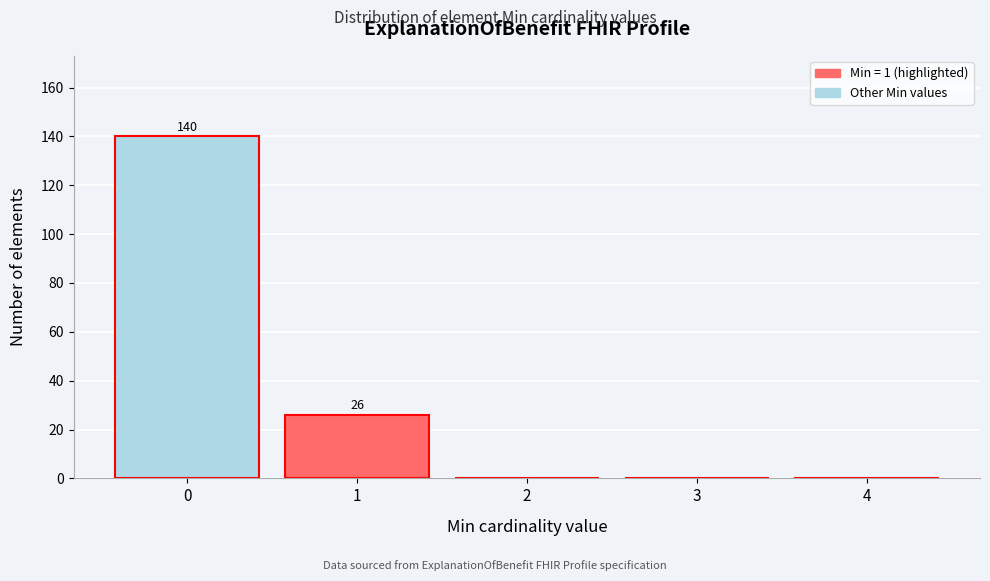

Reading left to right, transcribe all the data shown in this chart.

0=140	1=26	2=0	3=0	4=0